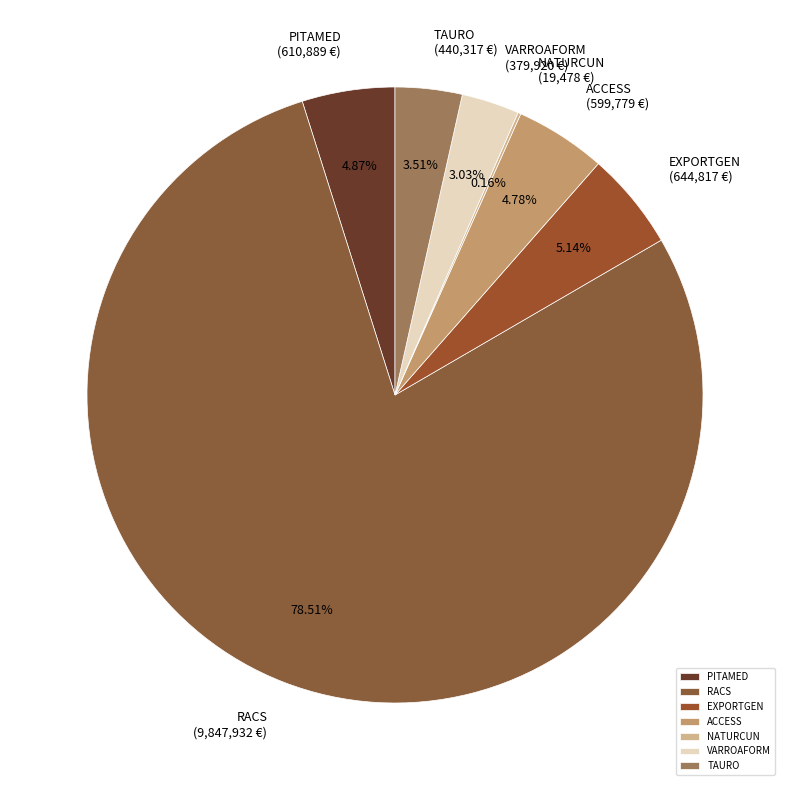

How much of the chart is everything except PITAMED?

95.1%